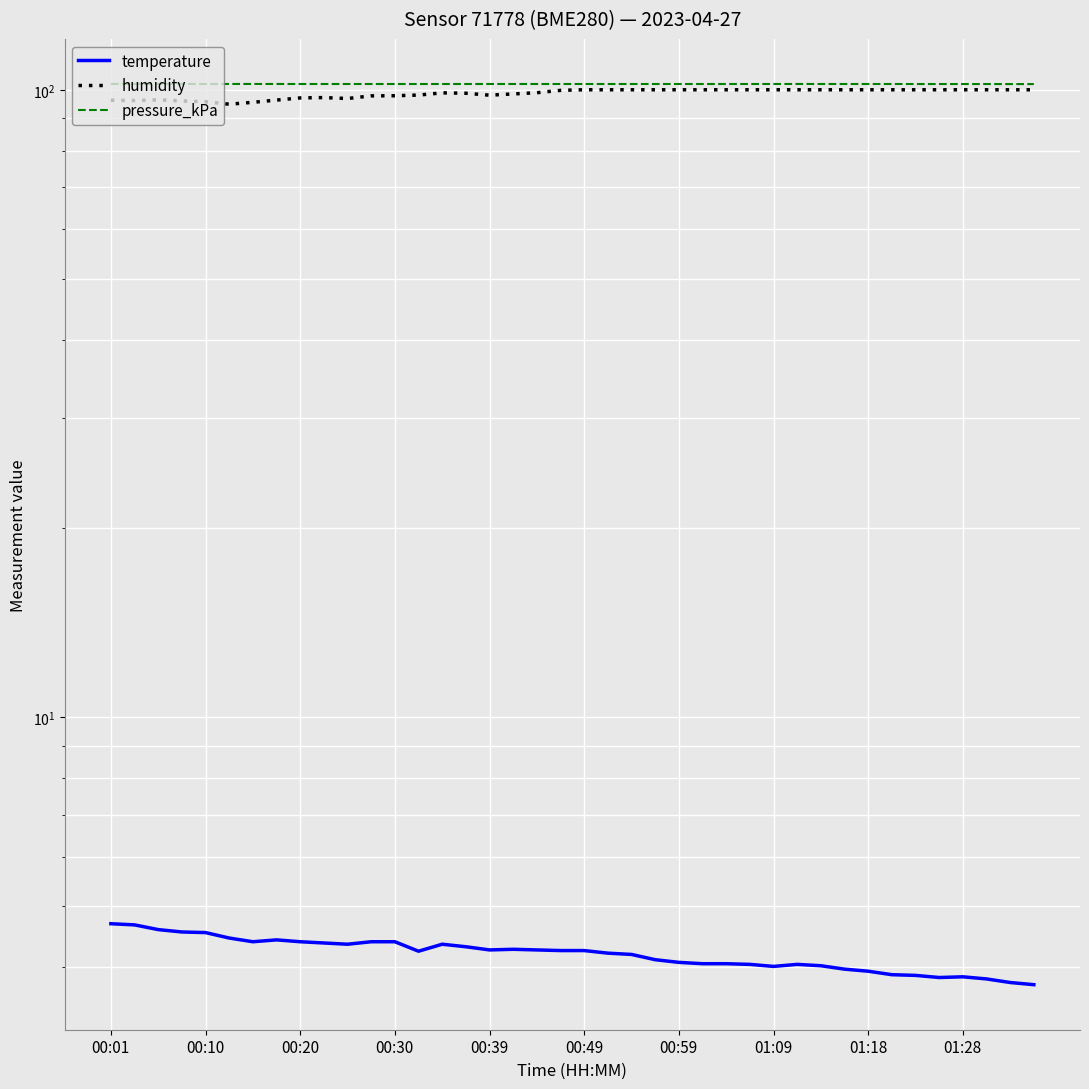

What is the total value across all series at 01:18?

206.1